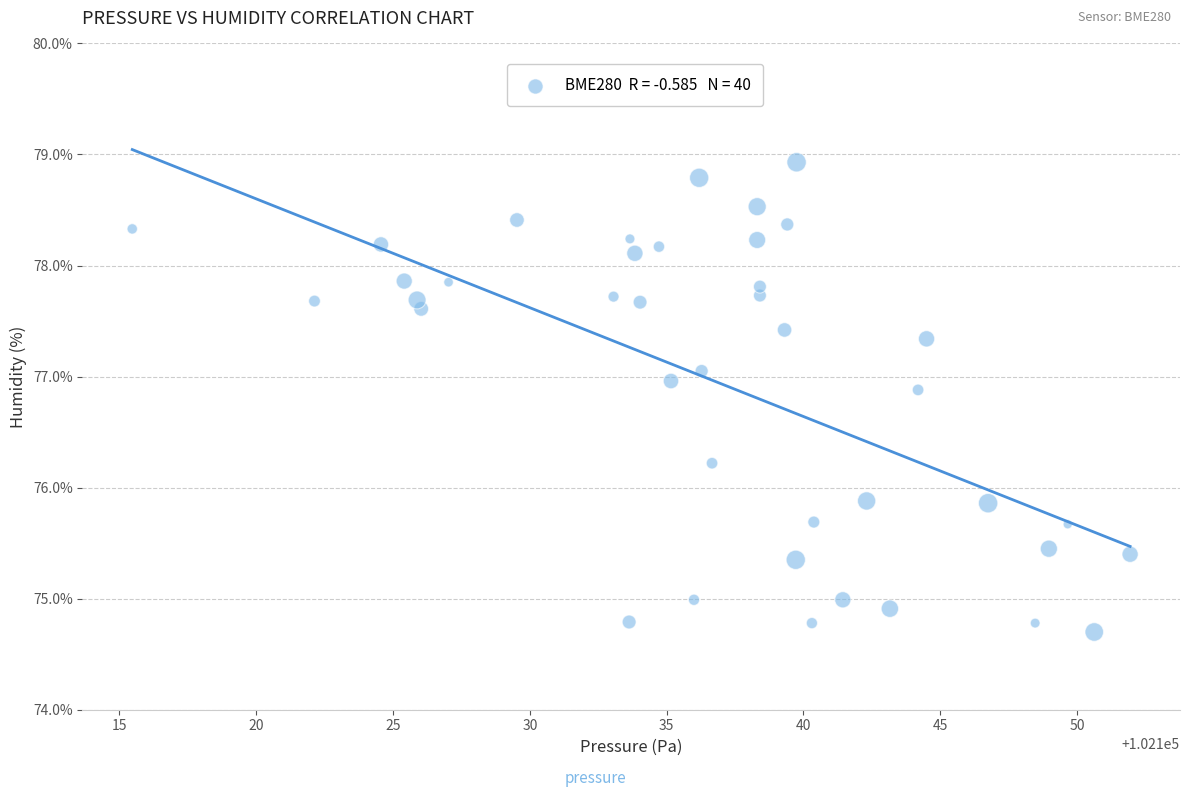

What is the range of X values (max minus min)?

36.5